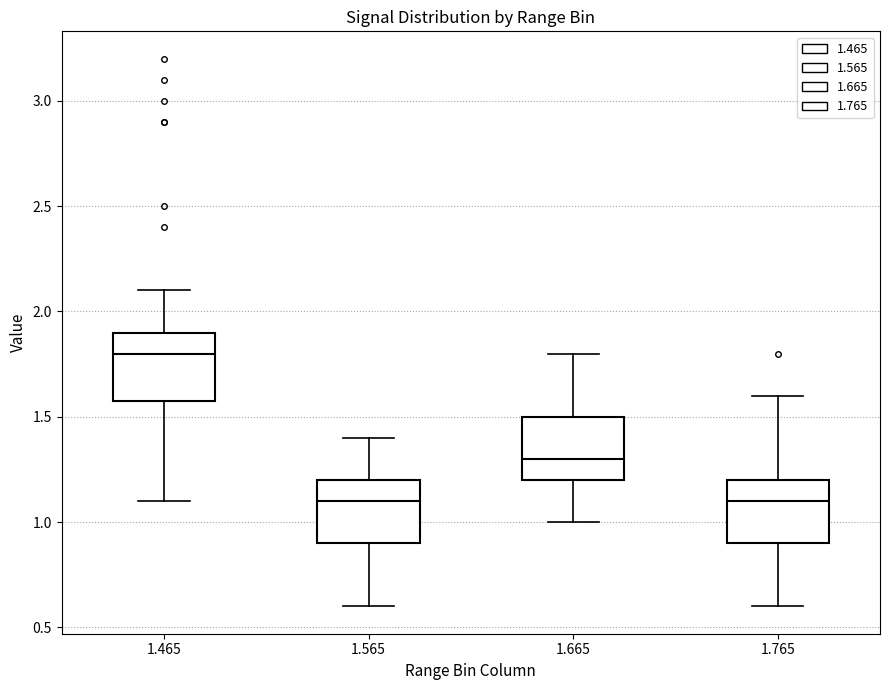

Reading left to right, transcribe this box plot: for each box, give where its median line is, the range the box spans, and where its two whiskers end, as read against the y-axis. The values are not printed on the chart, so give them approximately, as read against the axis.

1.465: median 1.8, box 1.6 to 1.9, whiskers 1.1 to 2.1
1.565: median 1.1, box 0.9 to 1.2, whiskers 0.6 to 1.4
1.665: median 1.3, box 1.2 to 1.5, whiskers 1.0 to 1.8
1.765: median 1.1, box 0.9 to 1.2, whiskers 0.6 to 1.6